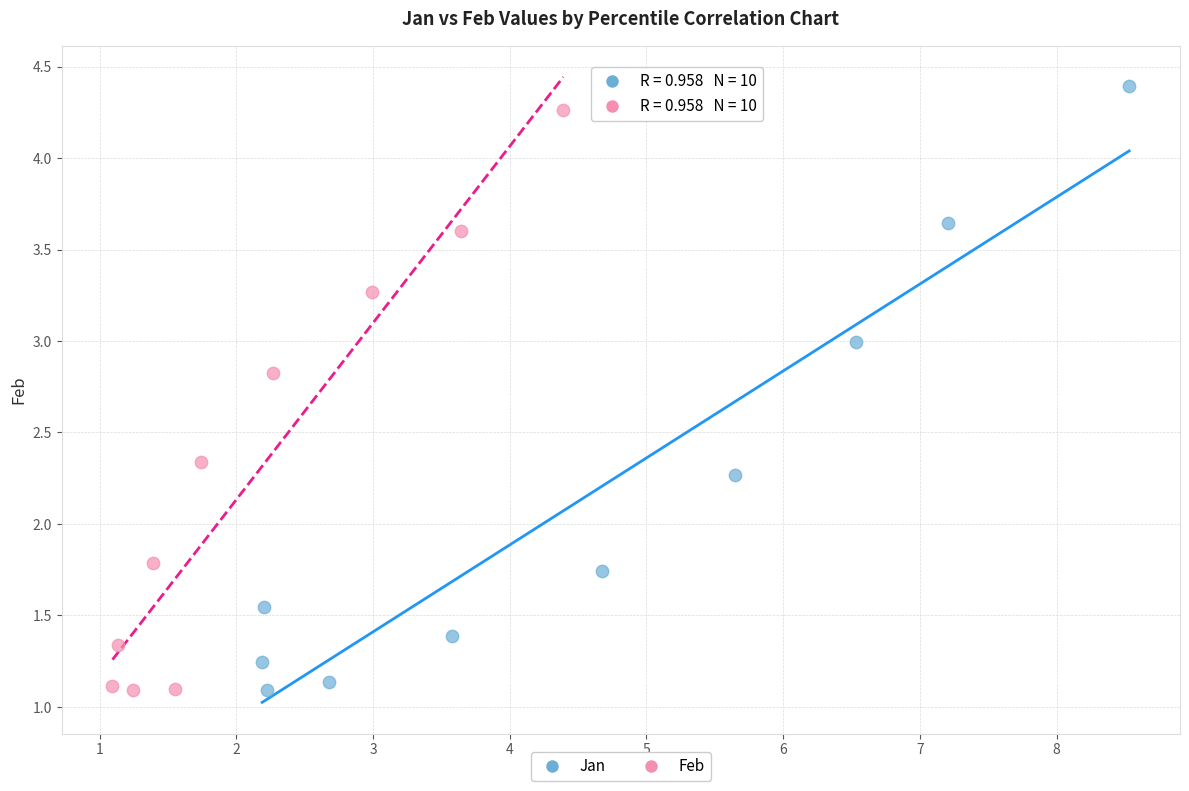

What are all the series names shown in the legend?

Jan, Feb